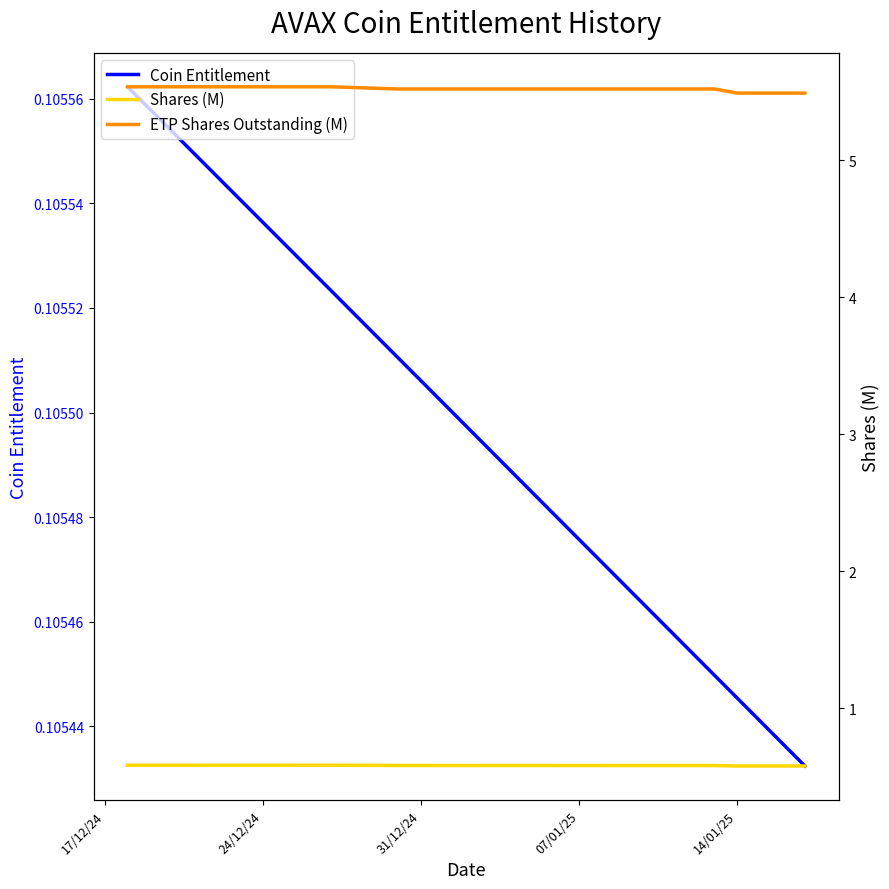

Which series has the largest total across all categories?

ETP Shares Outstanding (M)